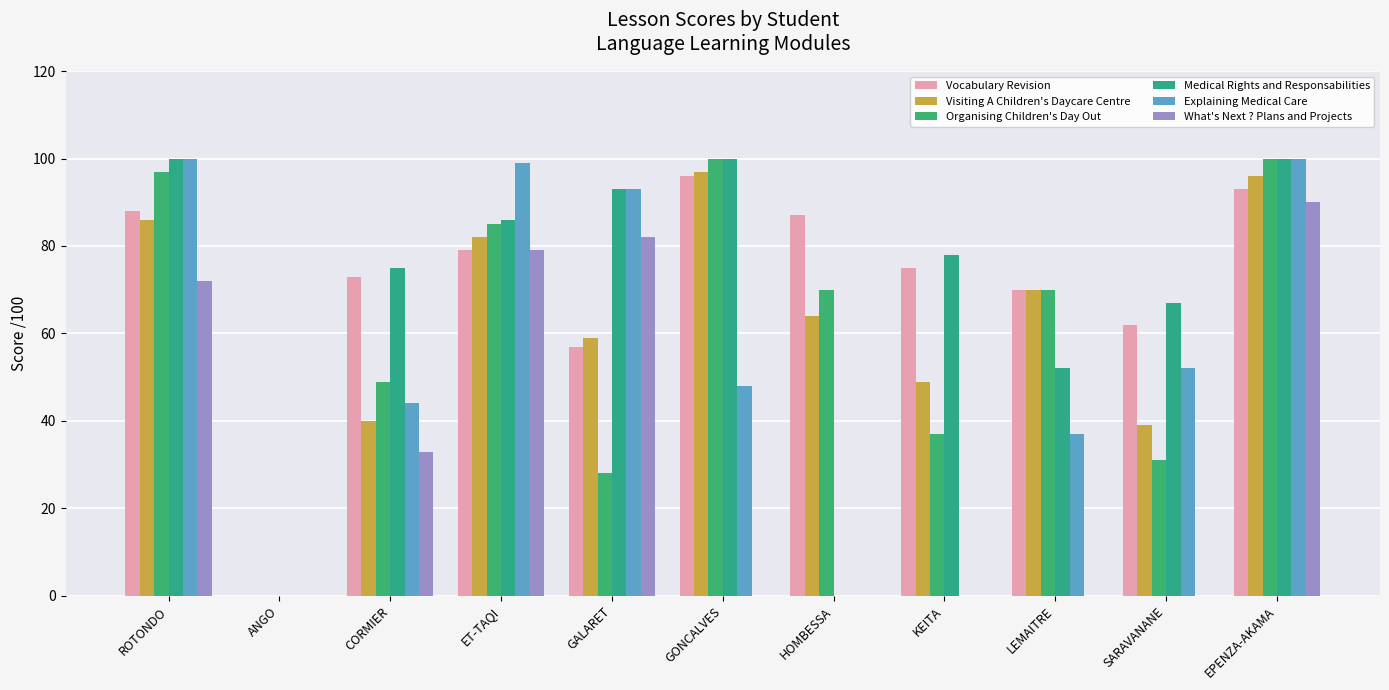

True or false: Explaining Medical Care has a value of 37 at LEMAITRE.

True